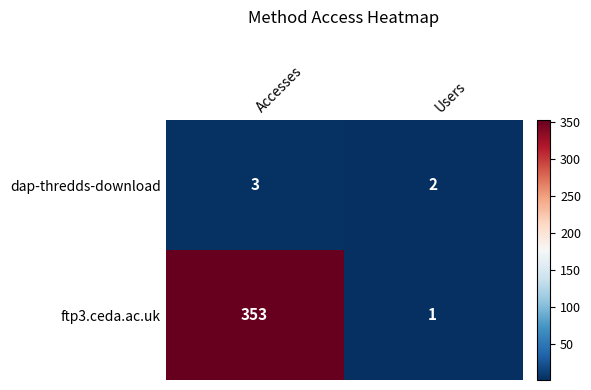

What is the sum of the dap-thredds-download values at Accesses and Users?

5